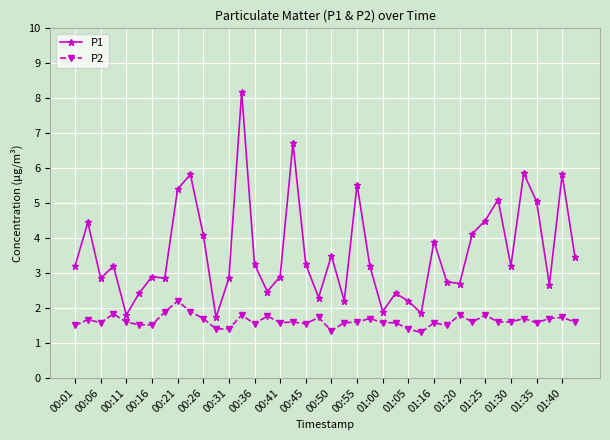

What are all the series names shown in the legend?

P1, P2